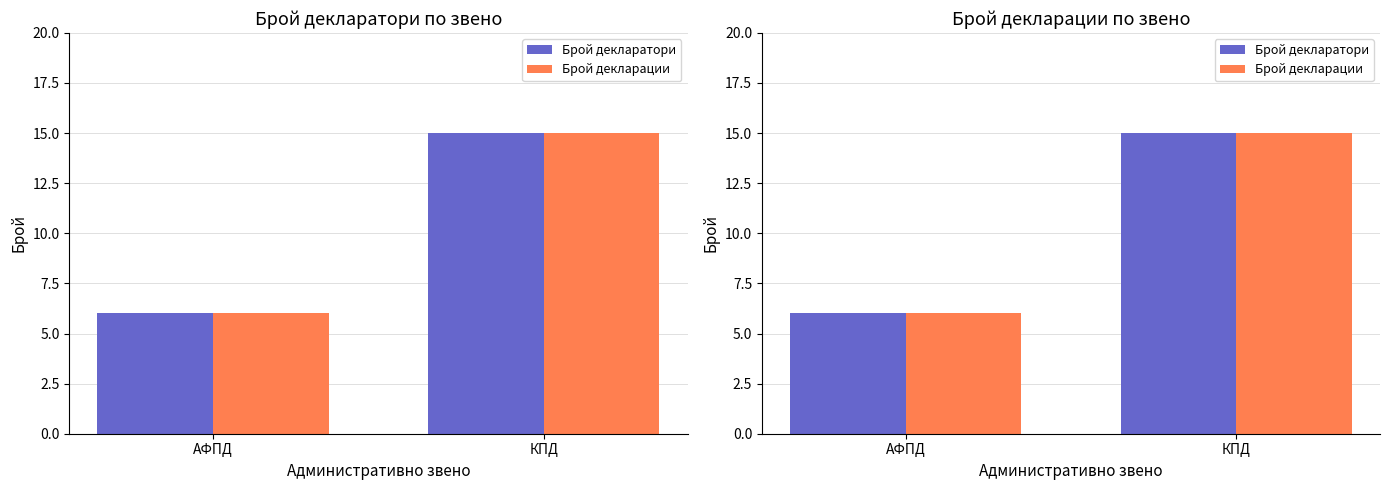

True or false: Брой декларатори has a value of 25 at КПД.

False